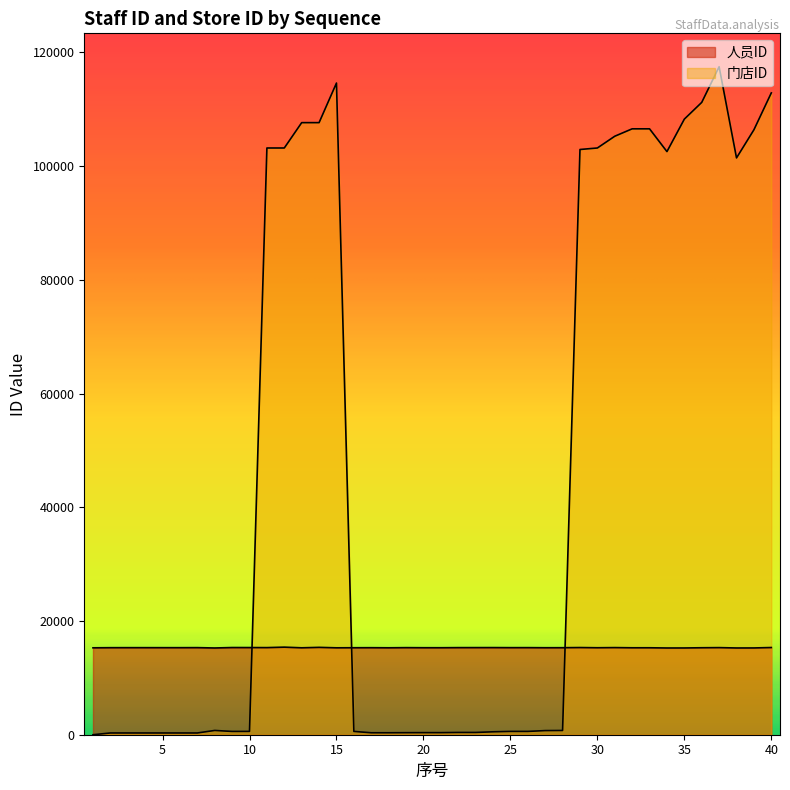

At which category is the sum across all series the highest?

37